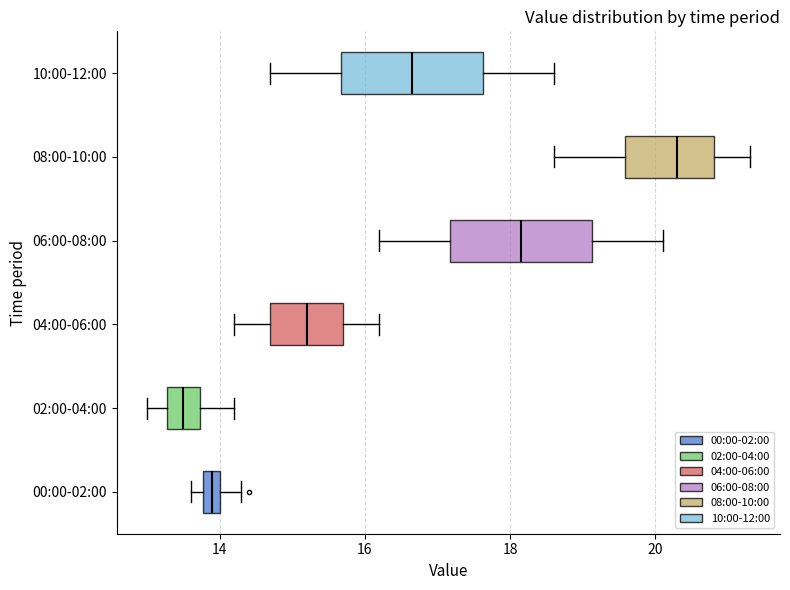

Which box has the furthest to the right median line?

08:00-10:00